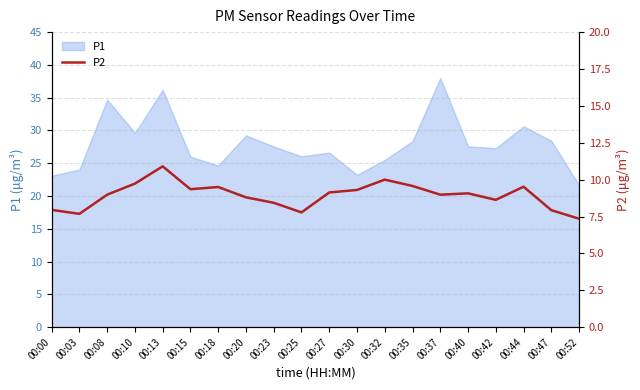

Between 00:32 and 00:03, which is larger?

00:32